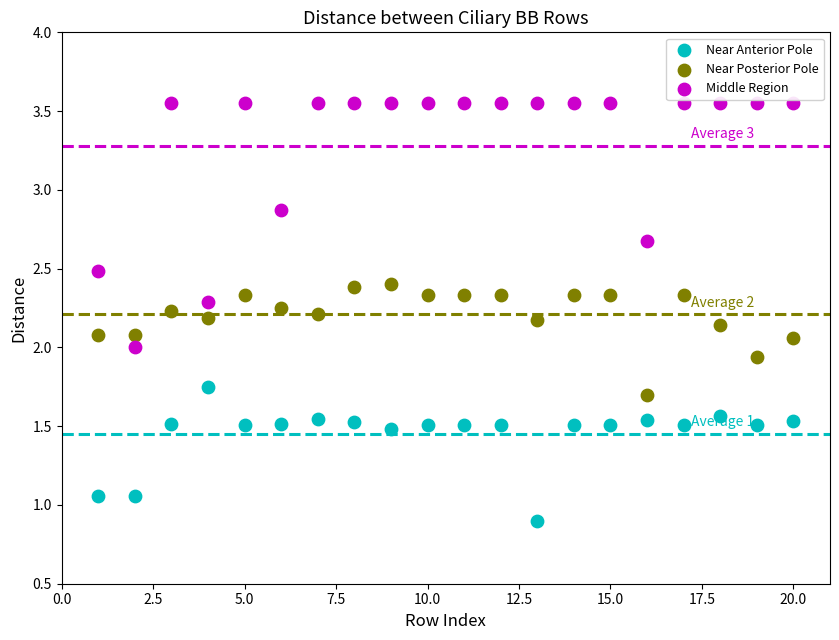

Which series has the largest Y range (max minus min)?

Middle Region